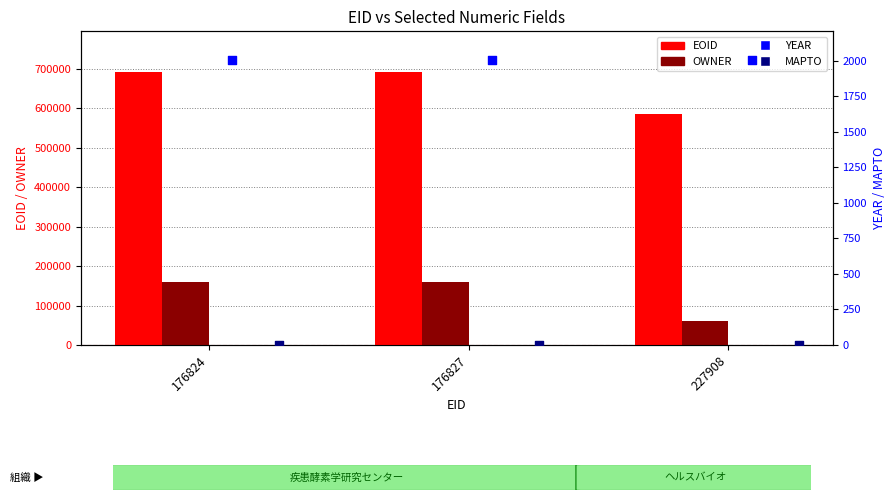

Which series reaches the minimum Y coordinate?

MAPTO